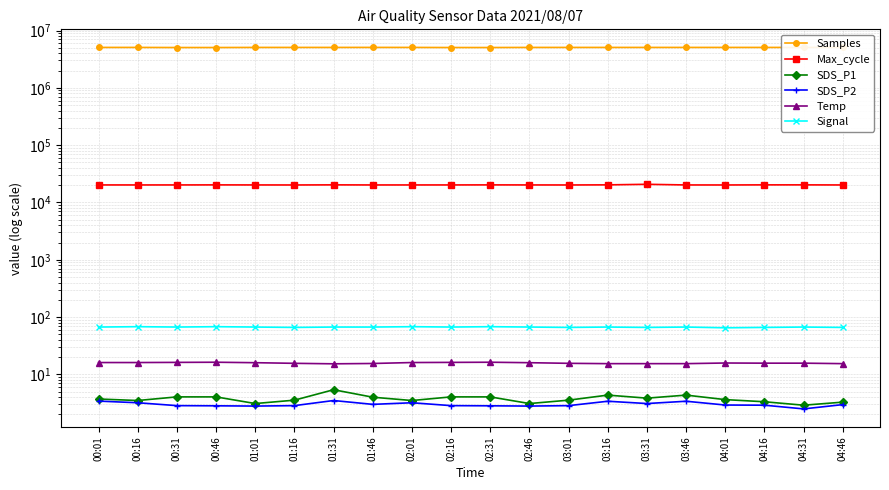

What value does the SDS_P1 series have at 03:01?

3.5